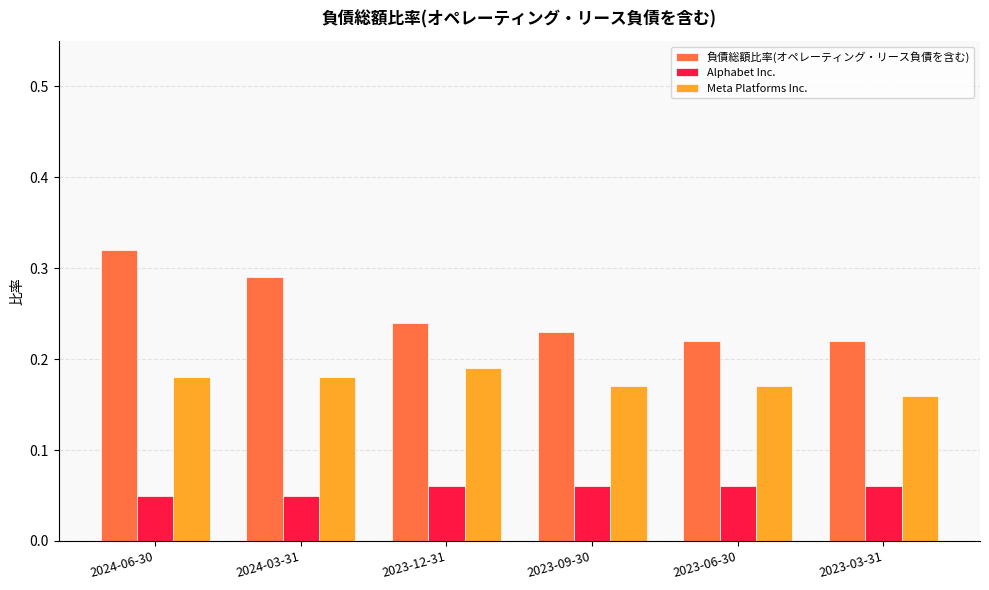

True or false: 負債総額比率(オペレーティング・リース負債を含む) has a value of 0.4 at 2024-06-30.

False